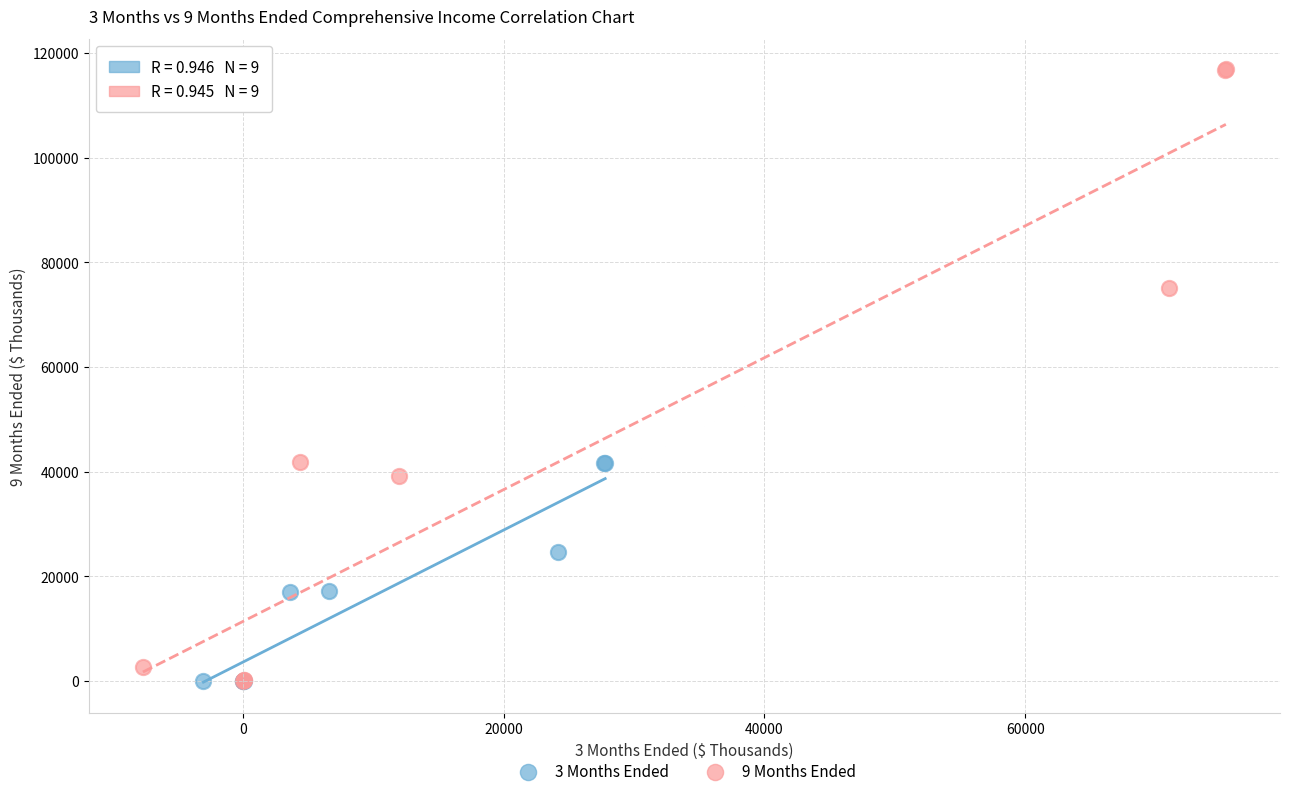

Which series has the widest spread of Y values?

9 Months Ended